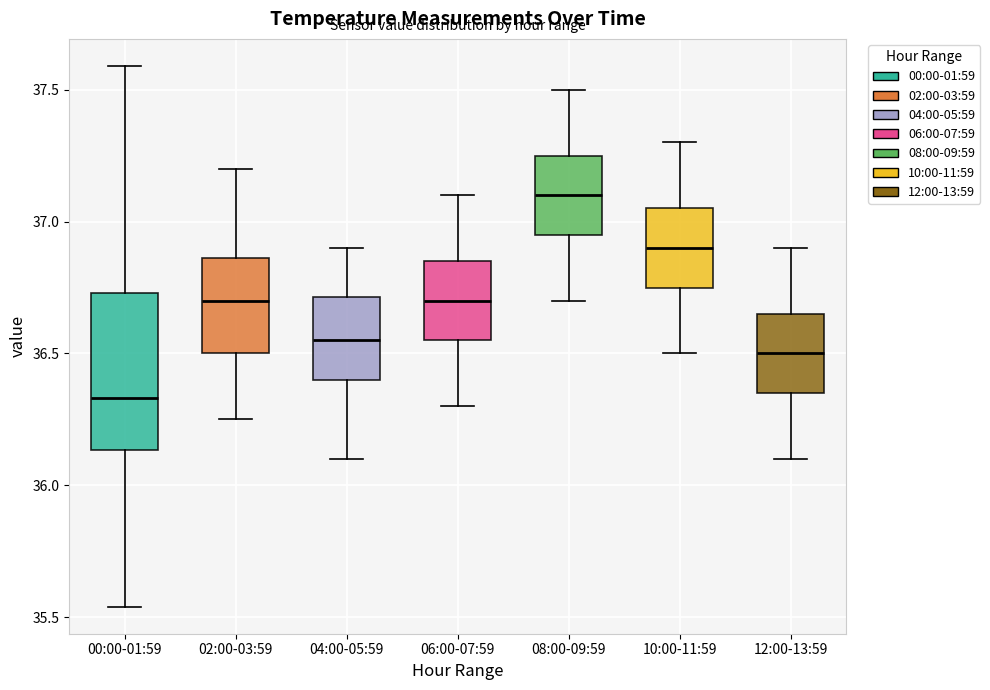

Reading left to right, read every box against the y-axis: the position of its median line, the range the box covers, and the ends of its whiskers. The values are not printed on the chart, so give them approximately, as read against the axis.

00:00-01:59: median 36.35, box 36.15 to 36.75, whiskers 35.55 to 37.60
02:00-03:59: median 36.70, box 36.50 to 36.85, whiskers 36.25 to 37.20
04:00-05:59: median 36.55, box 36.40 to 36.70, whiskers 36.10 to 36.90
06:00-07:59: median 36.70, box 36.55 to 36.85, whiskers 36.30 to 37.10
08:00-09:59: median 37.10, box 36.95 to 37.25, whiskers 36.70 to 37.50
10:00-11:59: median 36.90, box 36.75 to 37.05, whiskers 36.50 to 37.30
12:00-13:59: median 36.50, box 36.35 to 36.65, whiskers 36.10 to 36.90